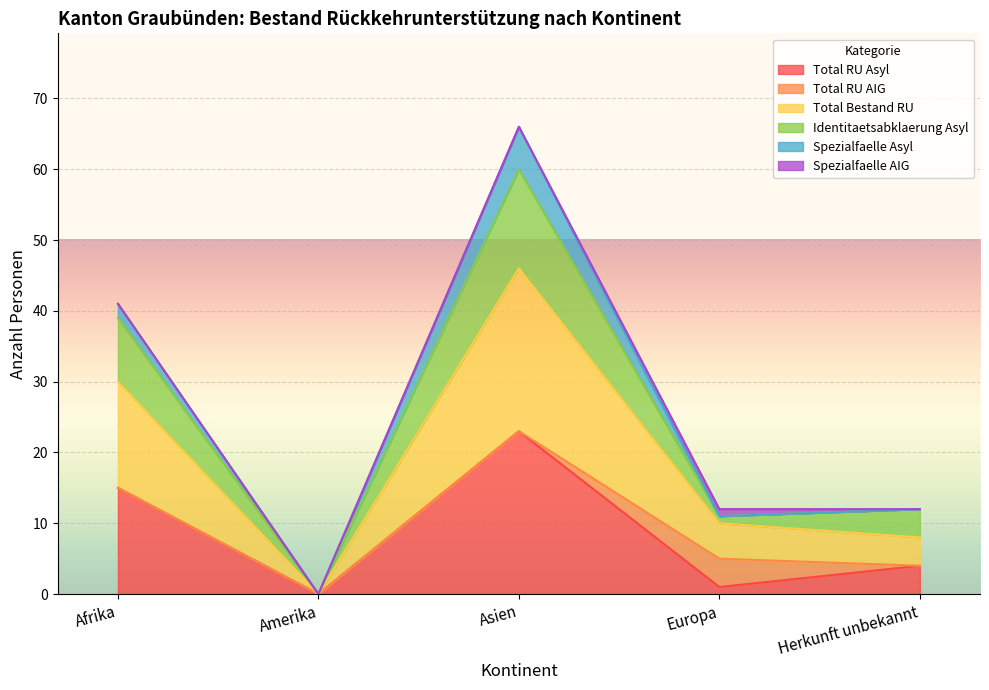

What is the value of the Total Bestand RU point at the 5th from the left?

4